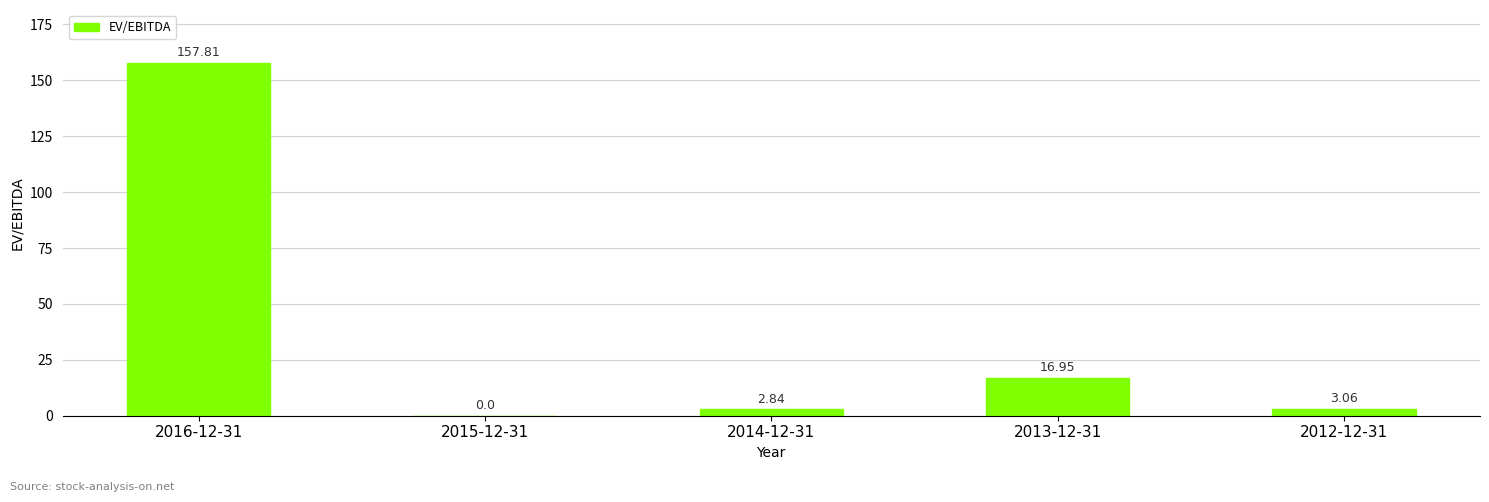

Approximately how many times larger is the value at 2014-12-31 compared to 2012-12-31?

0.9